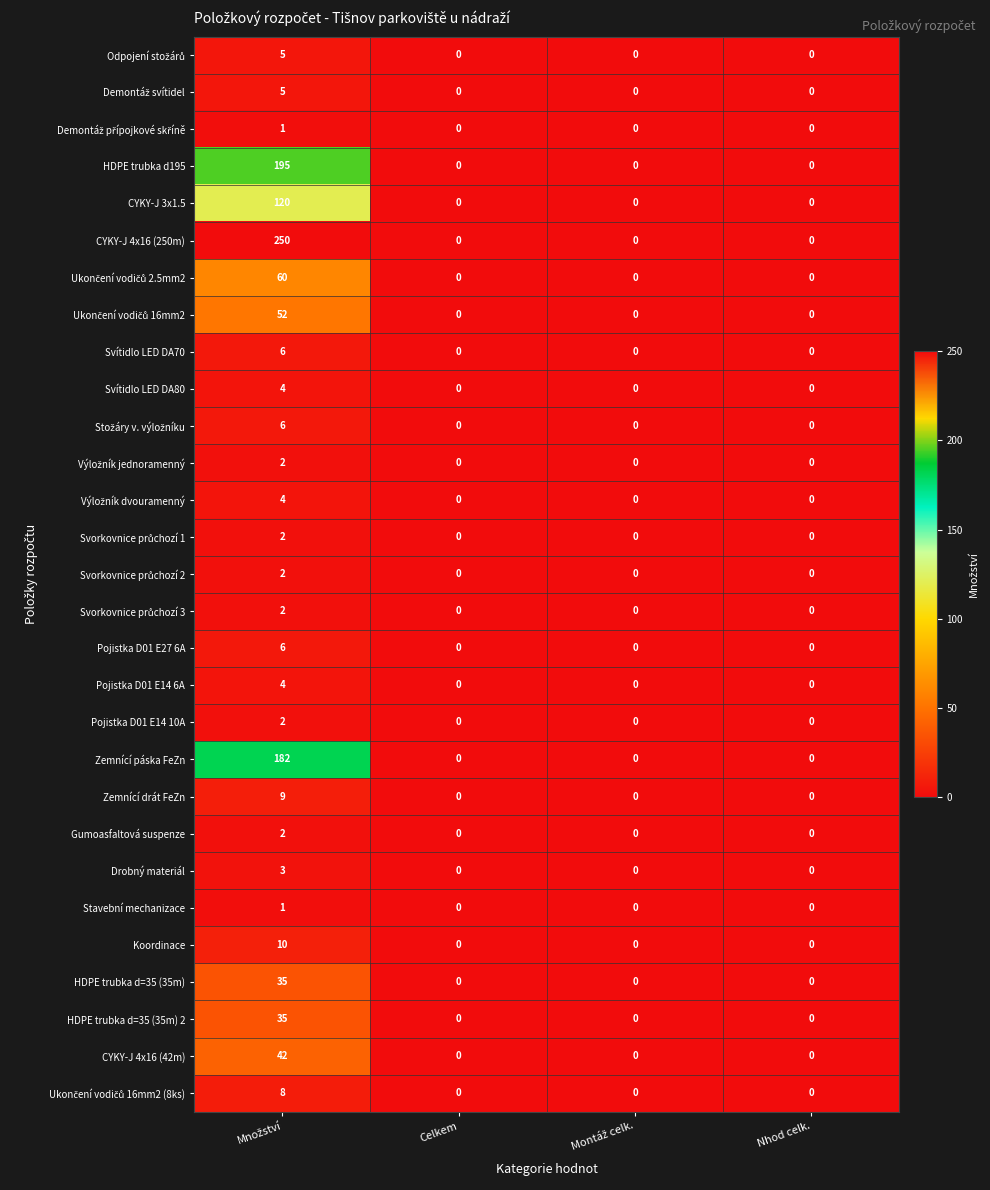

What is the highest value of the Koordinace series?

10